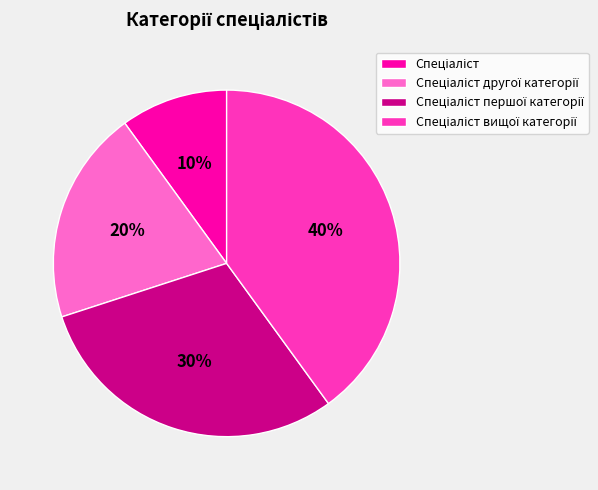

Is there a majority slice in this chart?

No